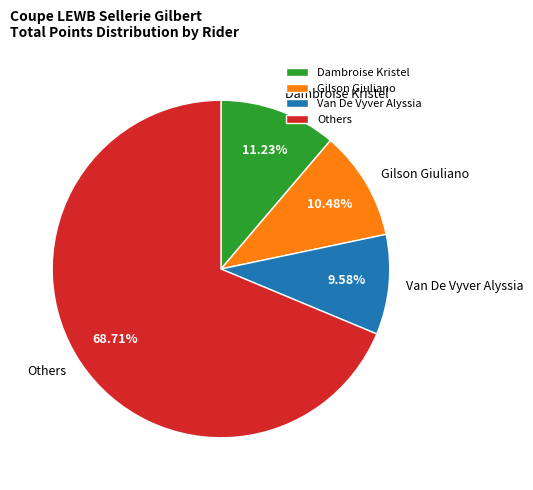

Is the sum of Van De Vyver Alyssia and Gilson Giuliano greater than half?

No